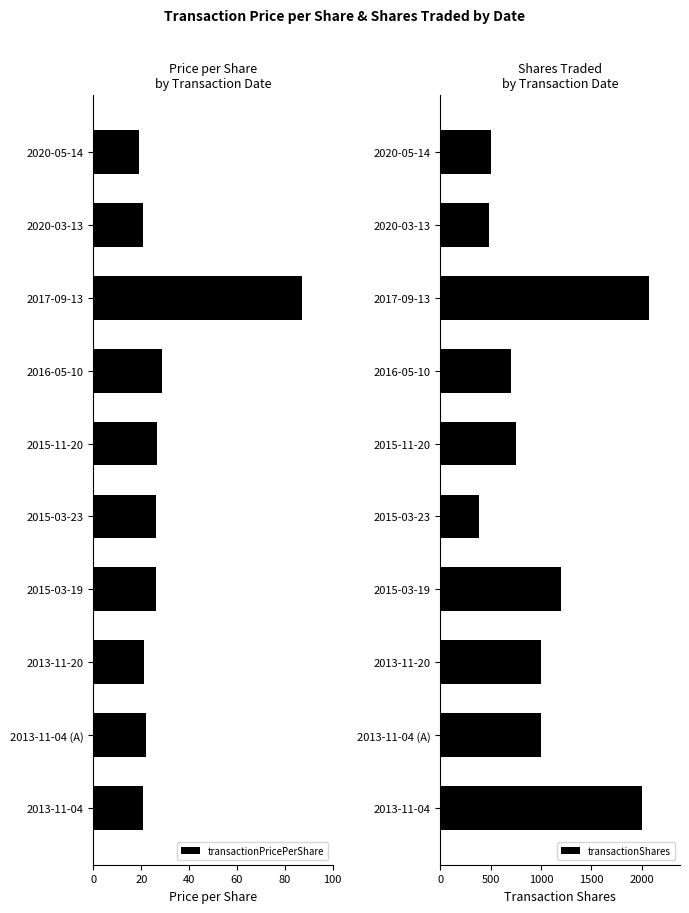

What is the sum of all transactionPricePerShare values?

297.6